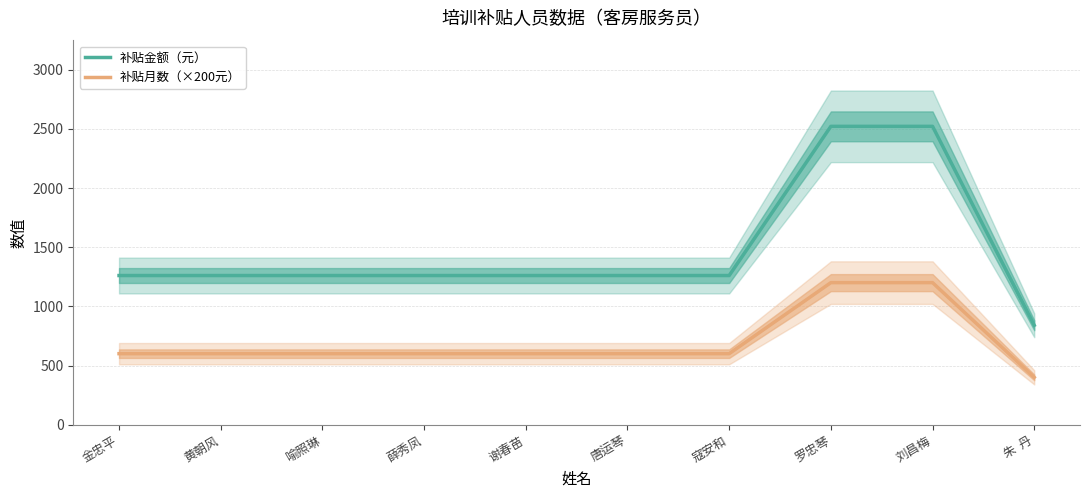

What position from the right is 罗忠琴?

3